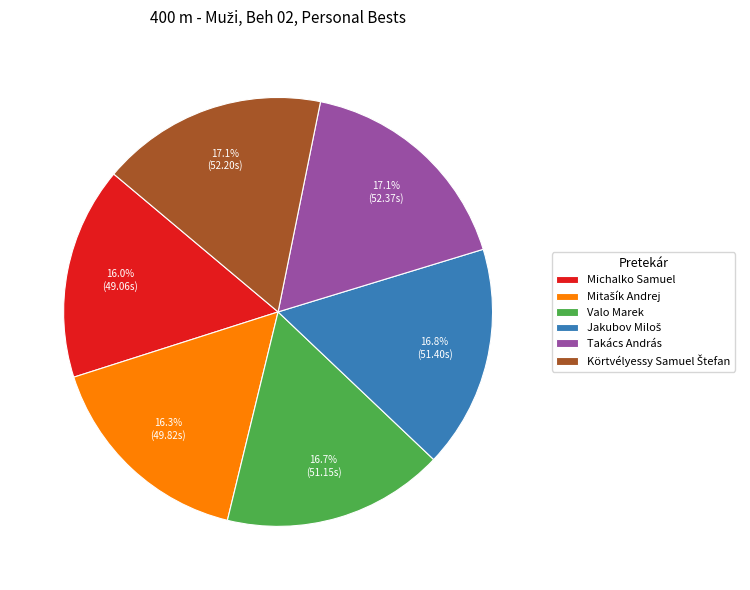

Is there any slice that represents more than half of the pie?

No